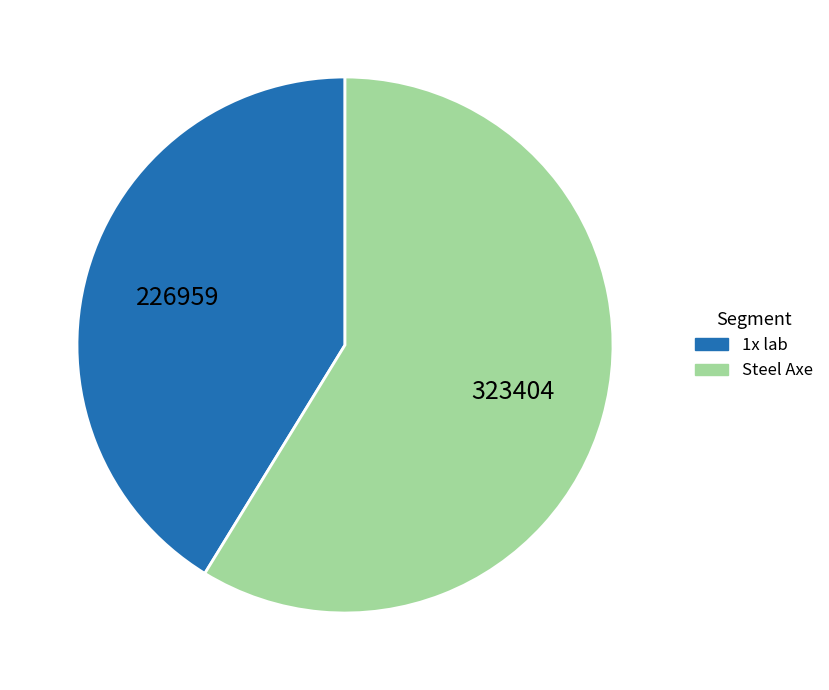

Is the sum of 1x lab and Steel Axe greater than half?

Yes